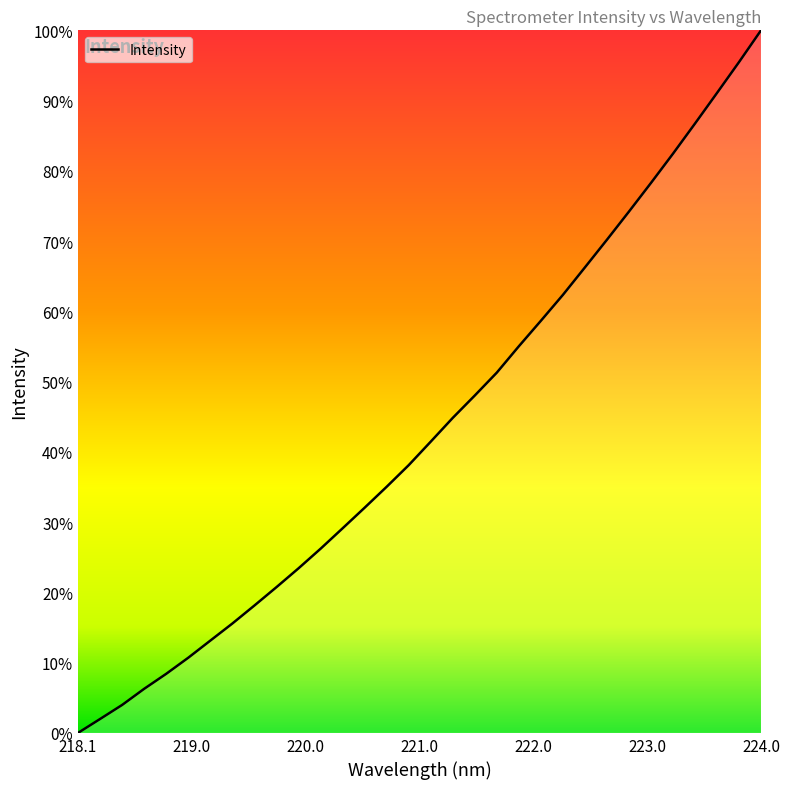

Does the chart have visible grid lines?

No